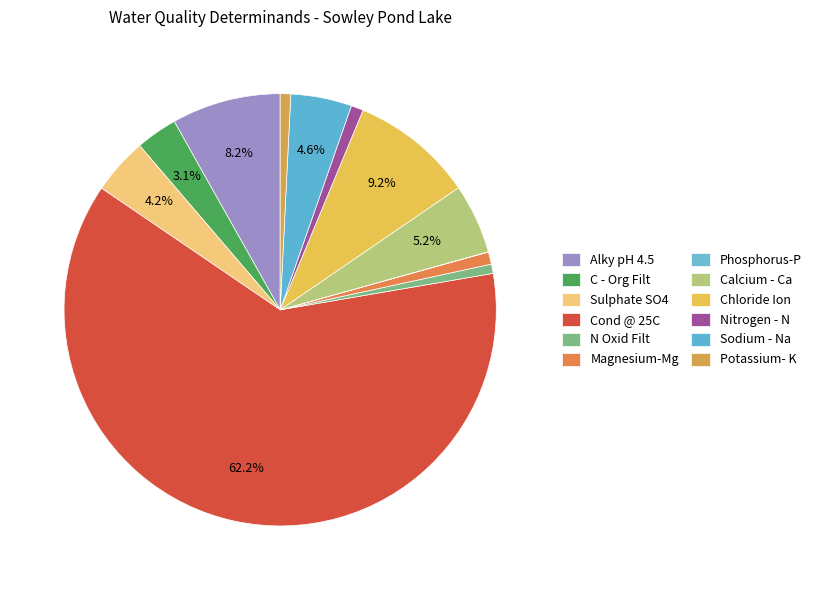

Which has a higher value, Nitrogen - N or Potassium- K?

Nitrogen - N